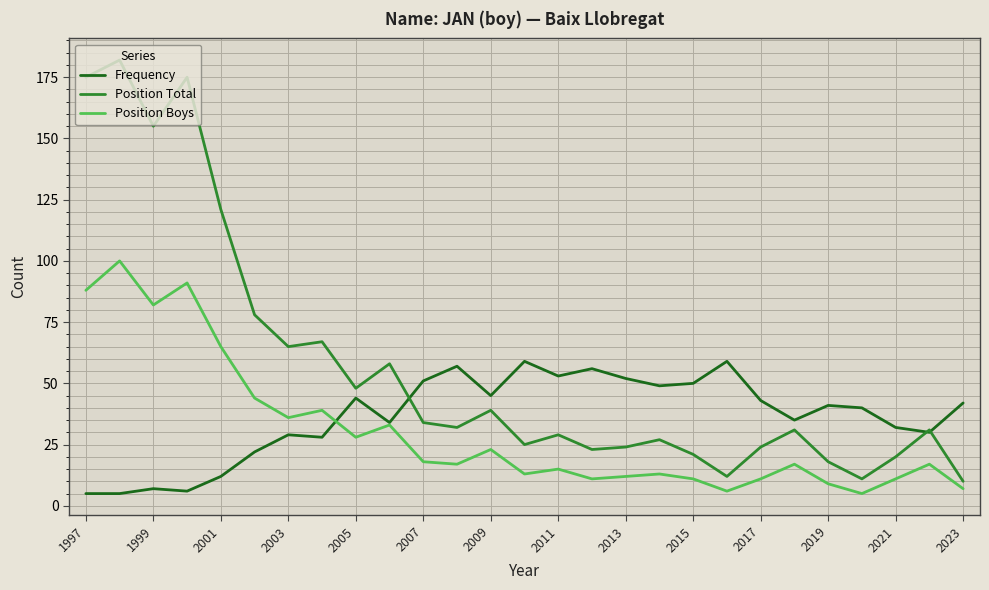

How many data points in Position Boys are less than 17?

12